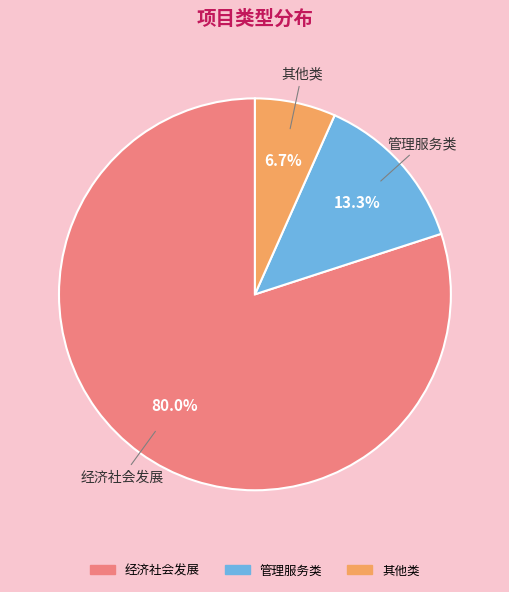

How many segments does this pie chart have?

3